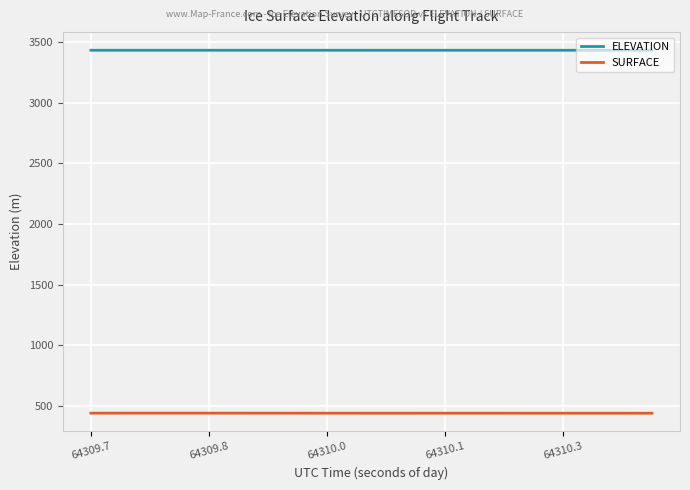

What is the smallest value displayed?

438.7